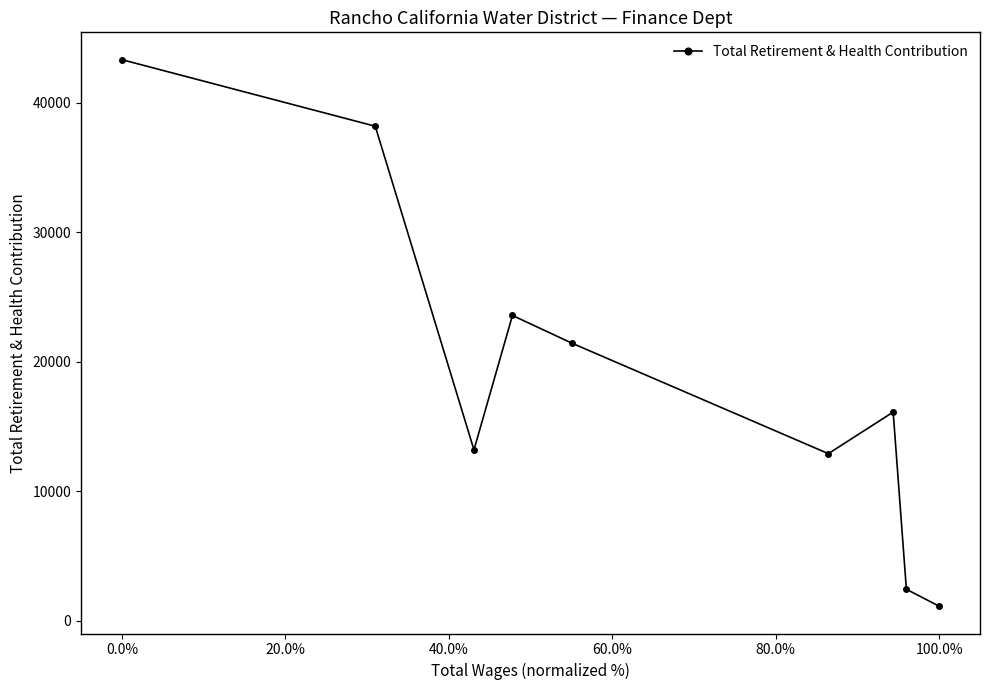

What is the value of the 9th point from the left?

1132